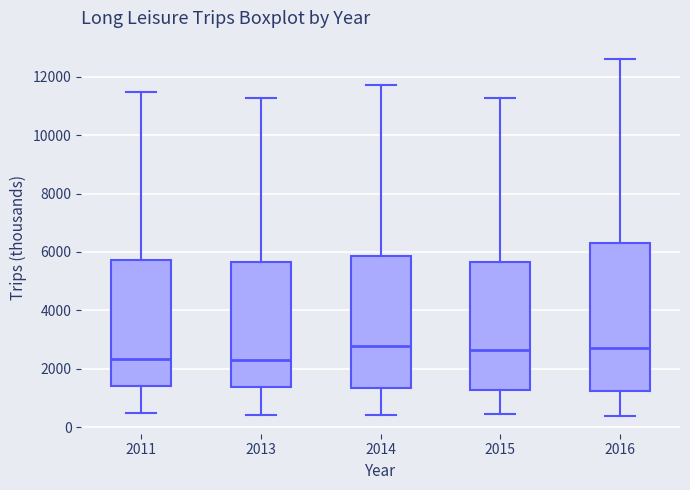

Reading left to right, read every box against the y-axis: the position of its median line, the range the box covers, and the ends of its whiskers. The values are not printed on the chart, so give them approximately, as read against the axis.

2011: median 2400, box 1400 to 5800, whiskers 400 to 11400
2013: median 2200, box 1400 to 5600, whiskers 400 to 11200
2014: median 2800, box 1400 to 5800, whiskers 400 to 11800
2015: median 2600, box 1200 to 5600, whiskers 400 to 11200
2016: median 2800, box 1200 to 6400, whiskers 400 to 12600